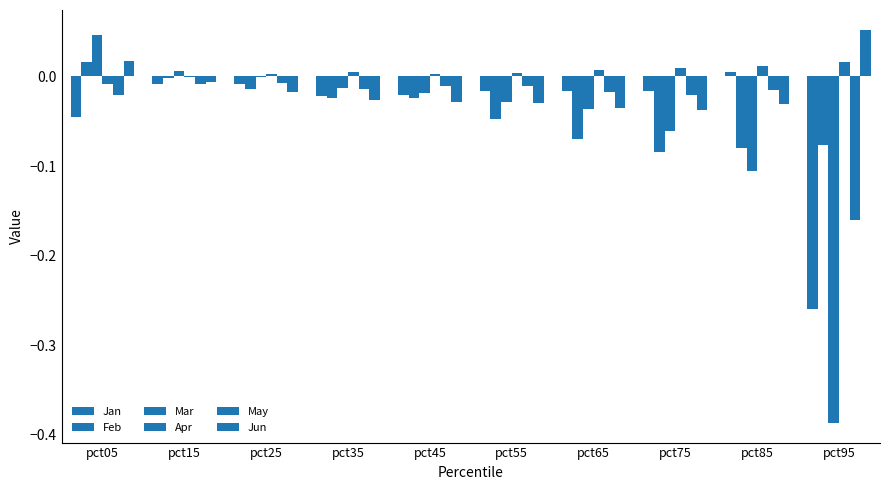

Does the chart contain stacked bars?

No